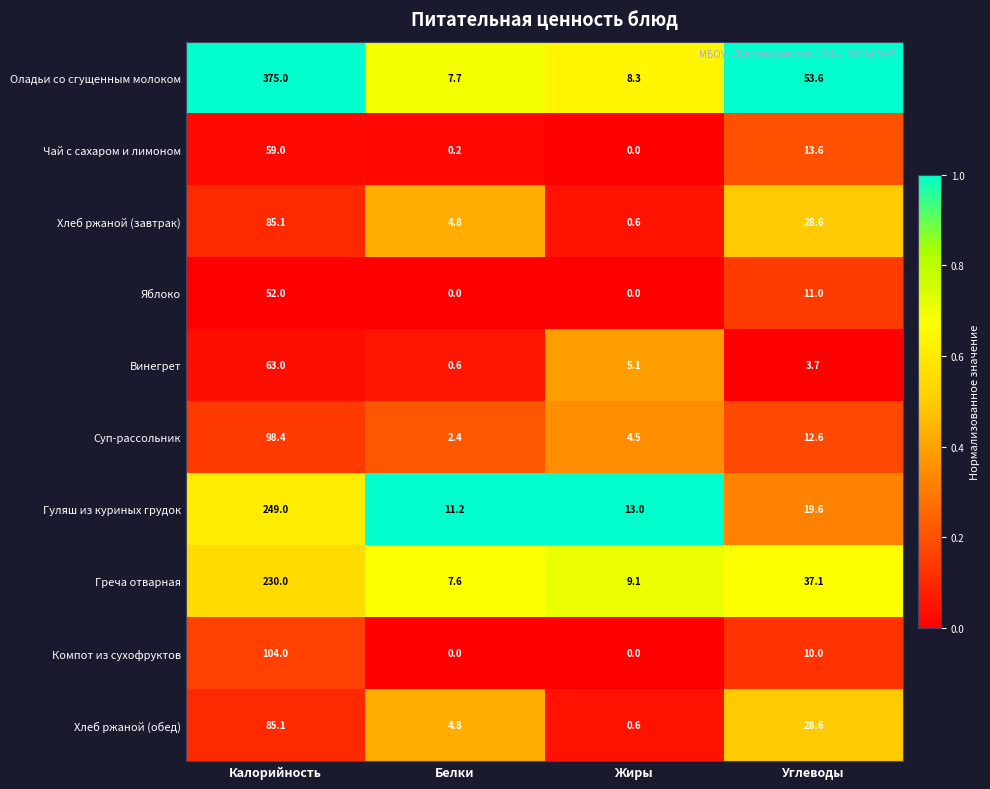

What is the sum of the Яблоко values at Белки and Углеводы?

11.0